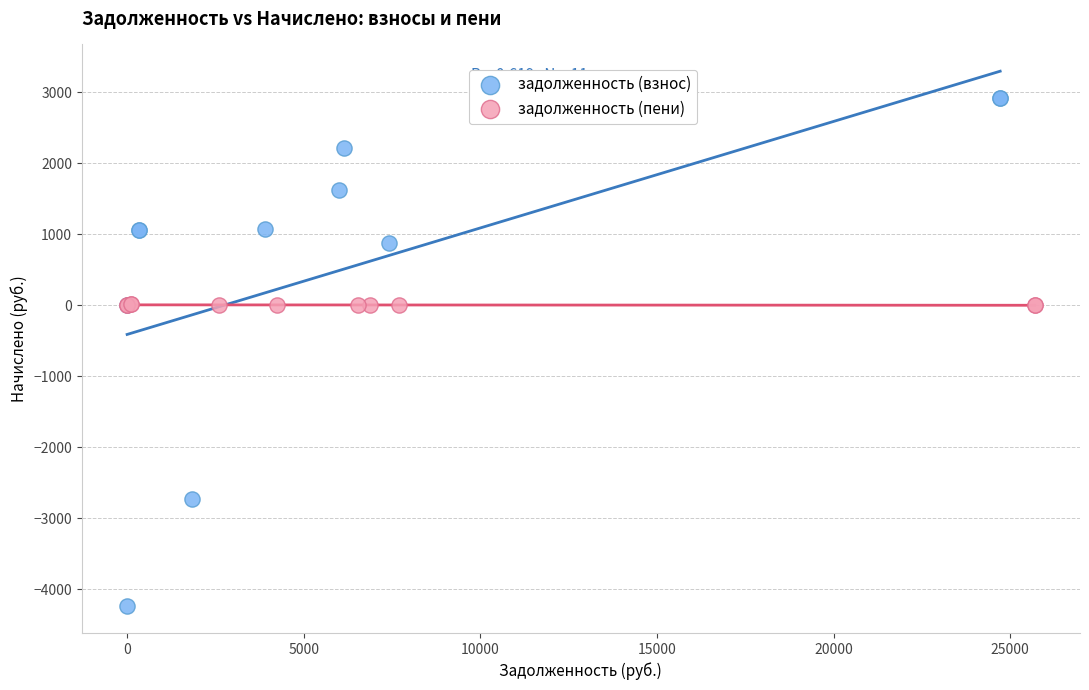

Which series reaches the minimum Y coordinate?

задолженность (взнос)